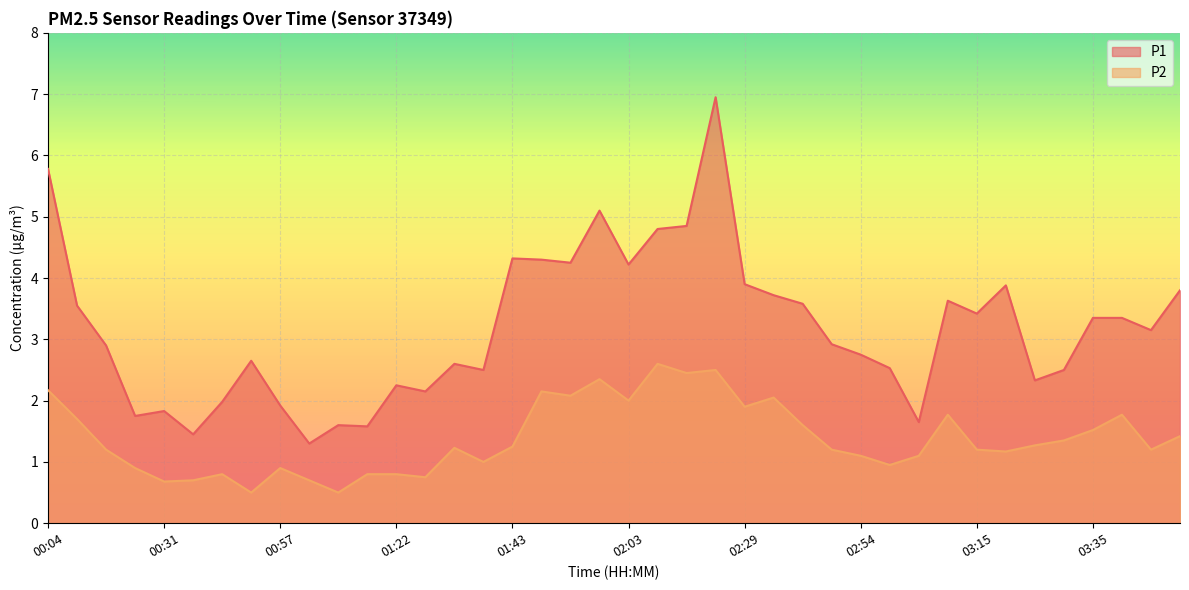

The value of P1 at 03:35 is 3.4. True or false?

True